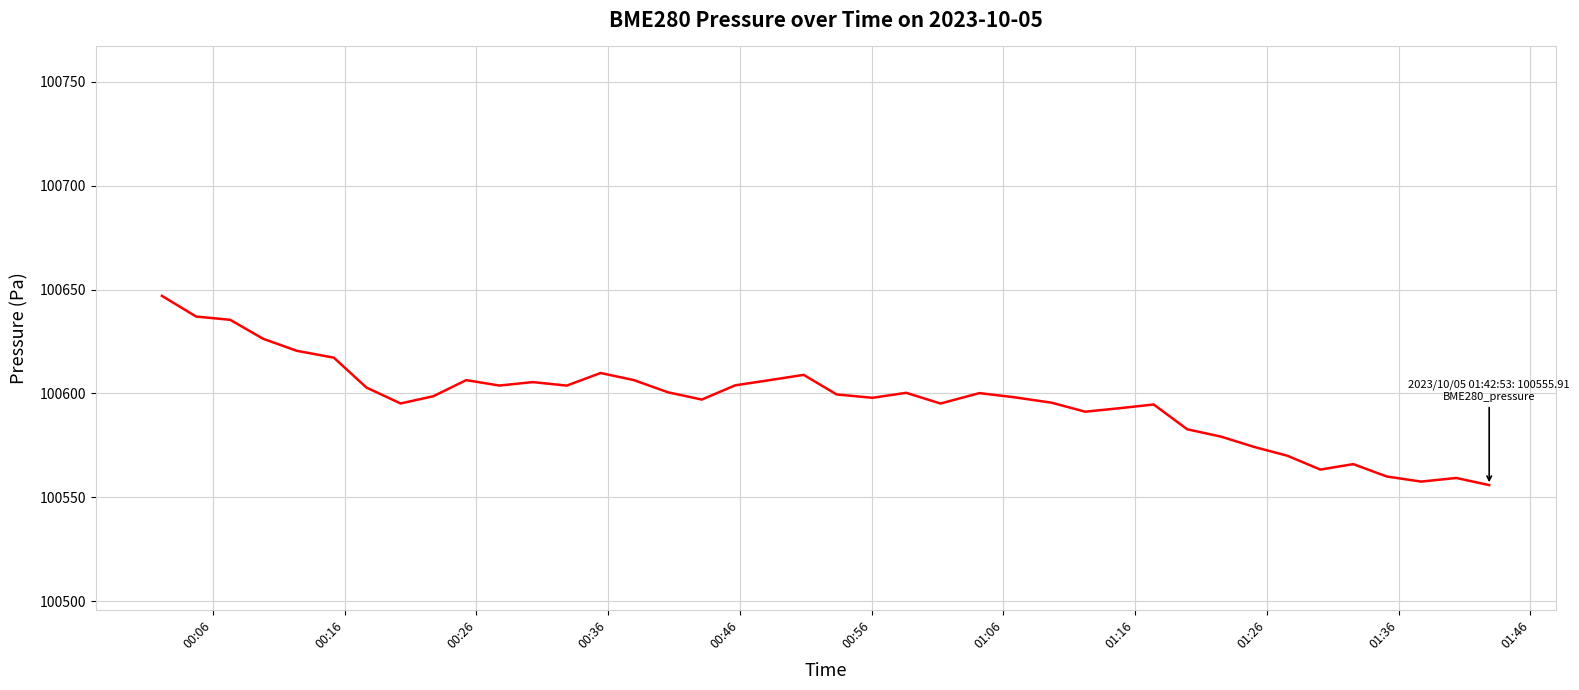

Is this an area chart (filled region under the line)?

No